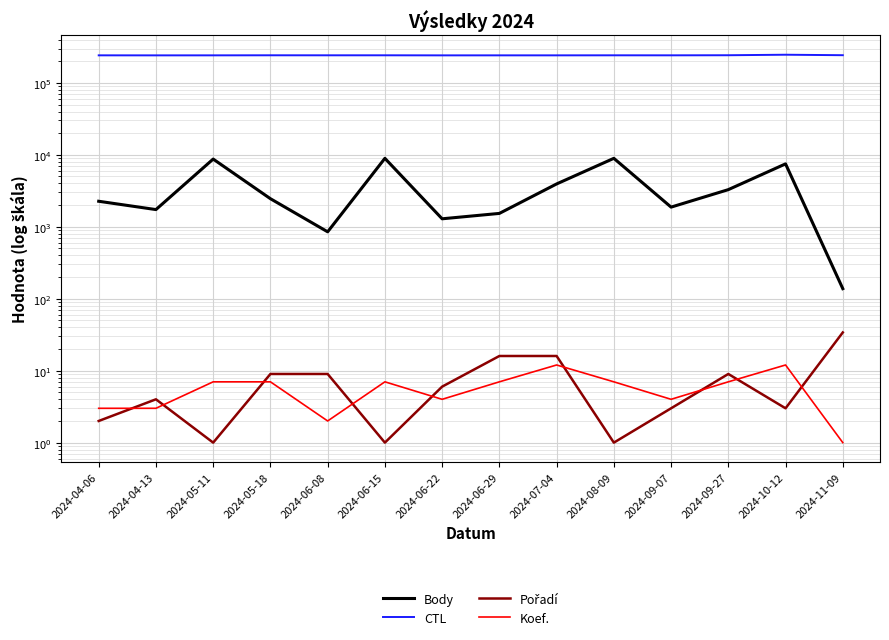

What is the lowest value of the Body series?

138